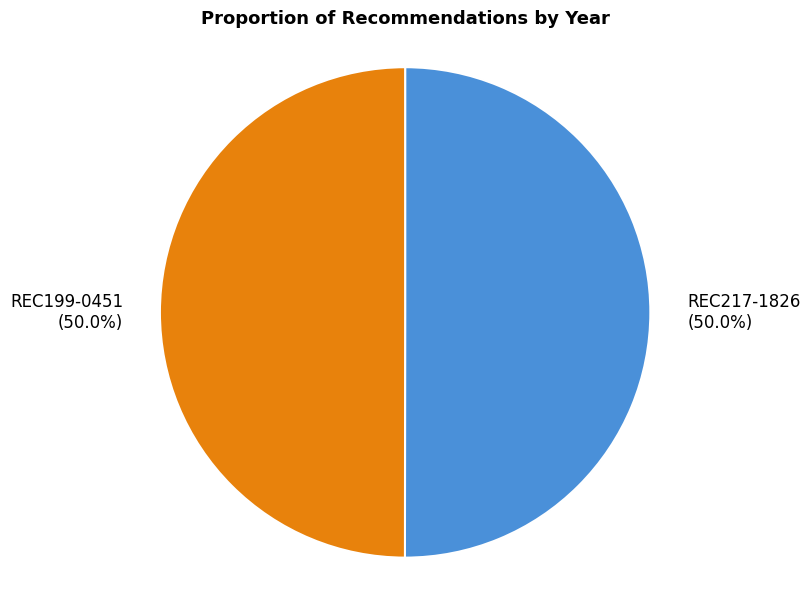

What portion of the pie excludes REC199-0451?

50.0%